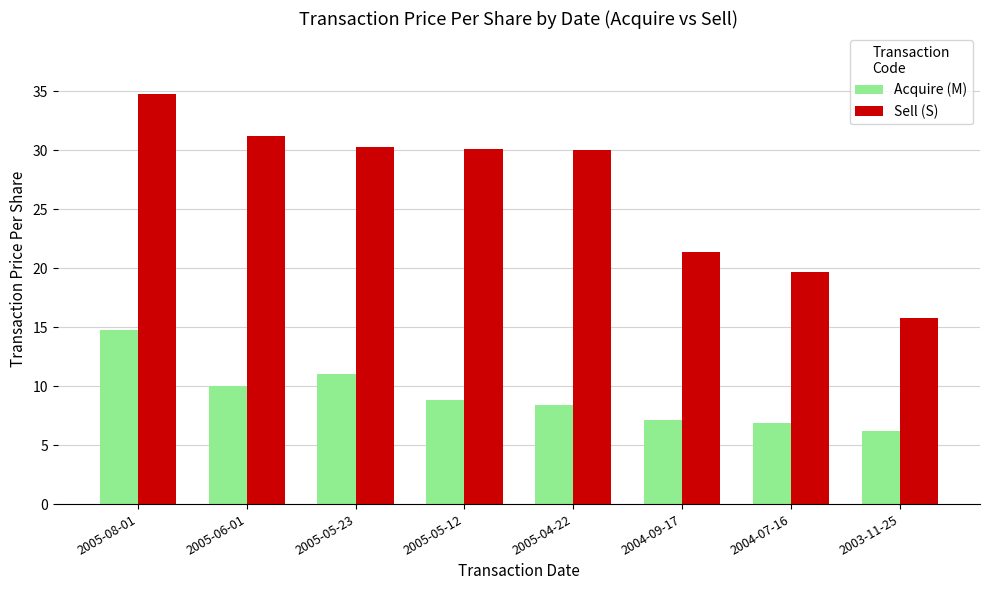

What is the smallest value displayed?

6.2